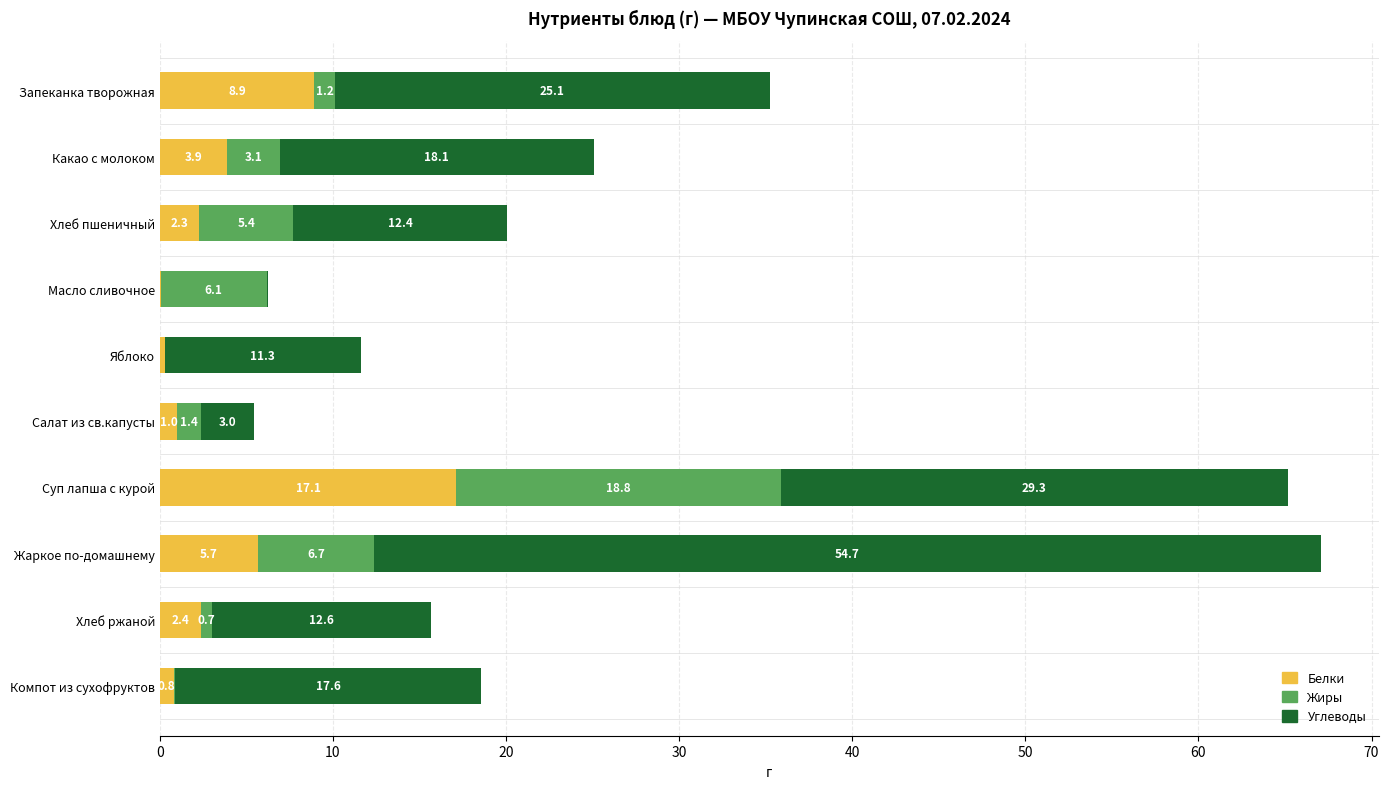

The value of Белки at Яблоко is 0.3. True or false?

True